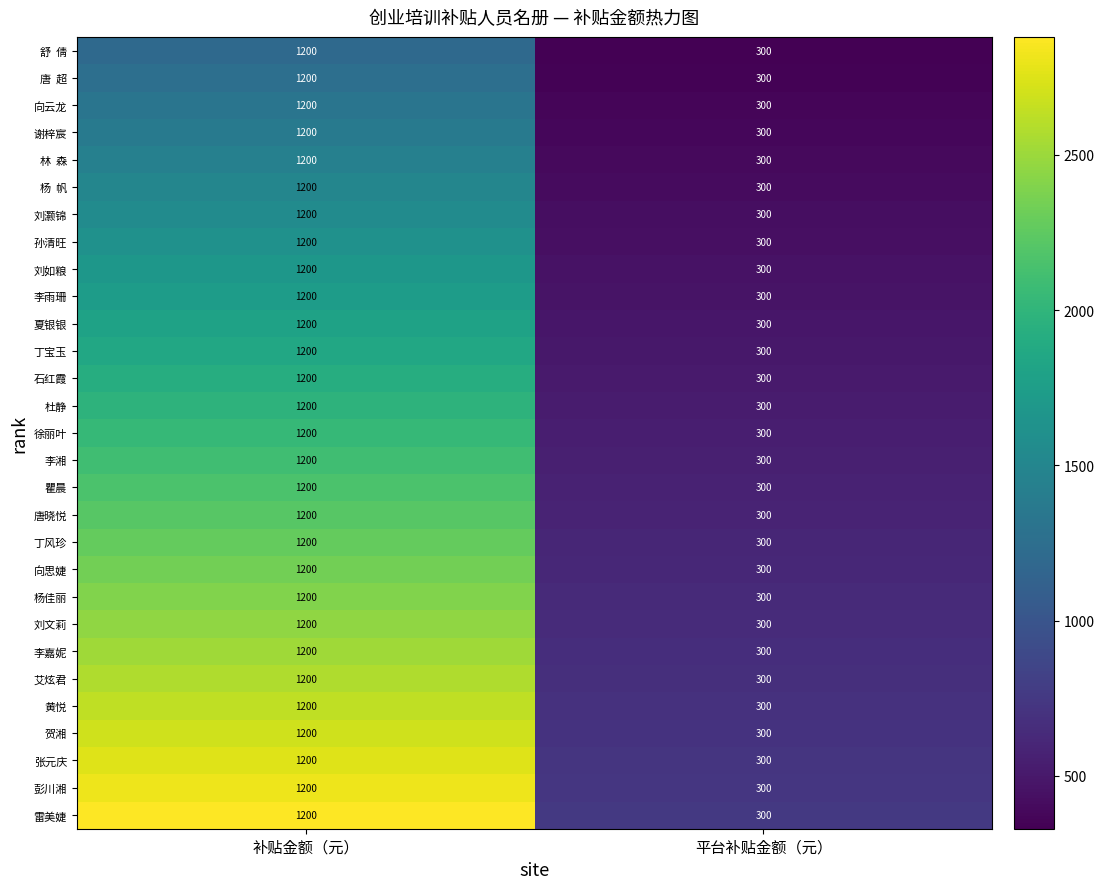

How many values in the 张元庆 series are below 1200?

1